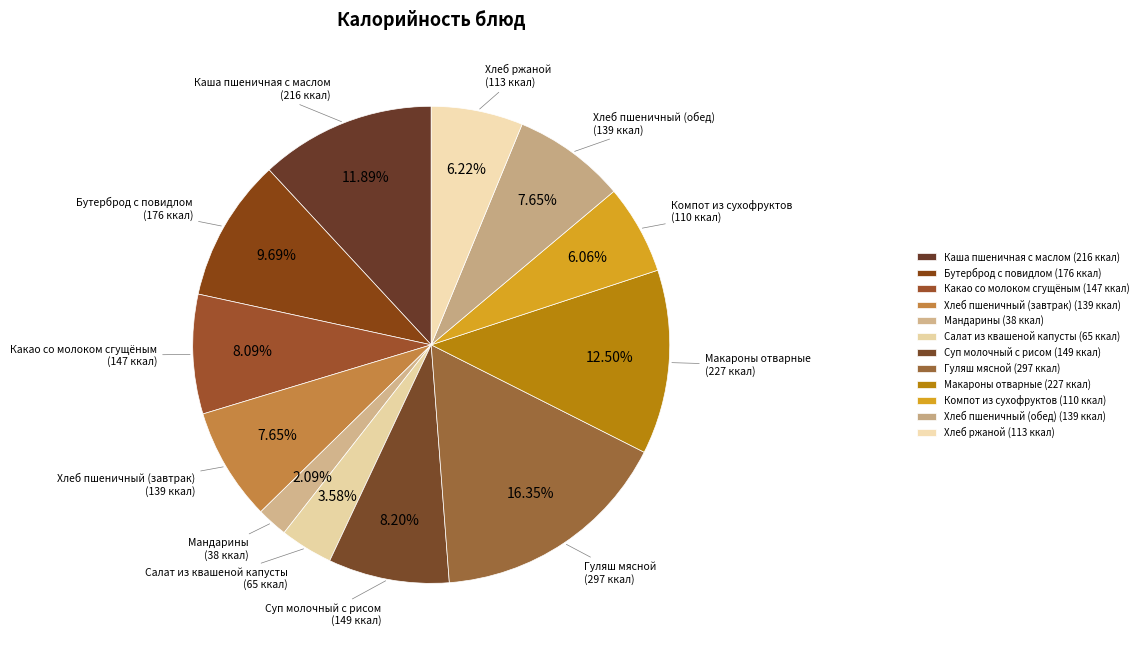

What percentage do Суп молочный с рисом and Макароны отварные together represent?

20.7%